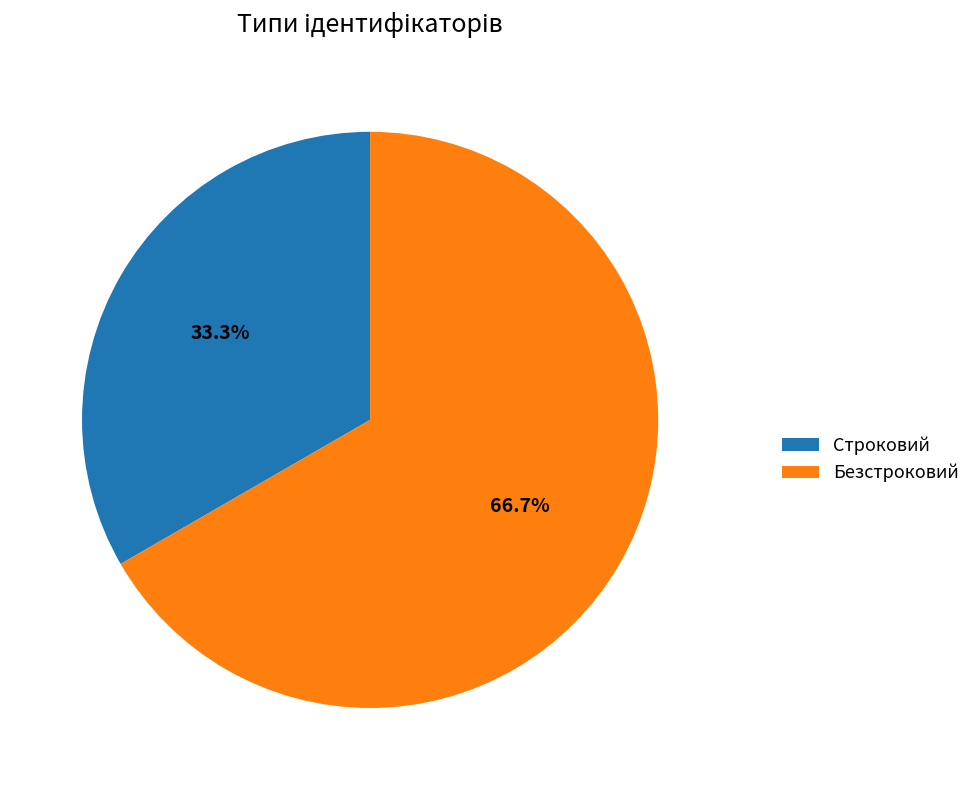

Does Безстроковий represent more than half of the total?

Yes